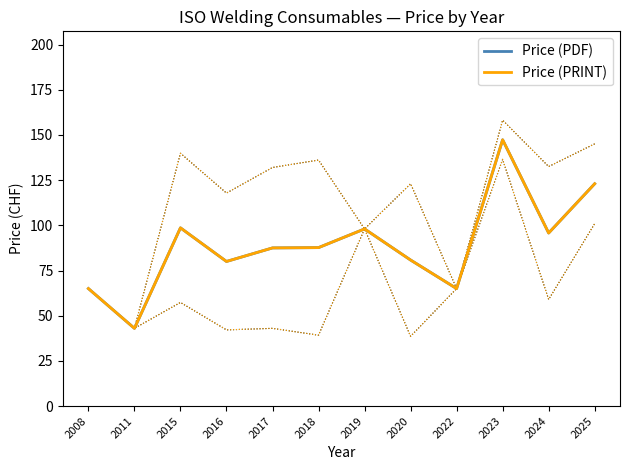

What is the value of the Price (PRINT) point at the 9th from the left?

65.0